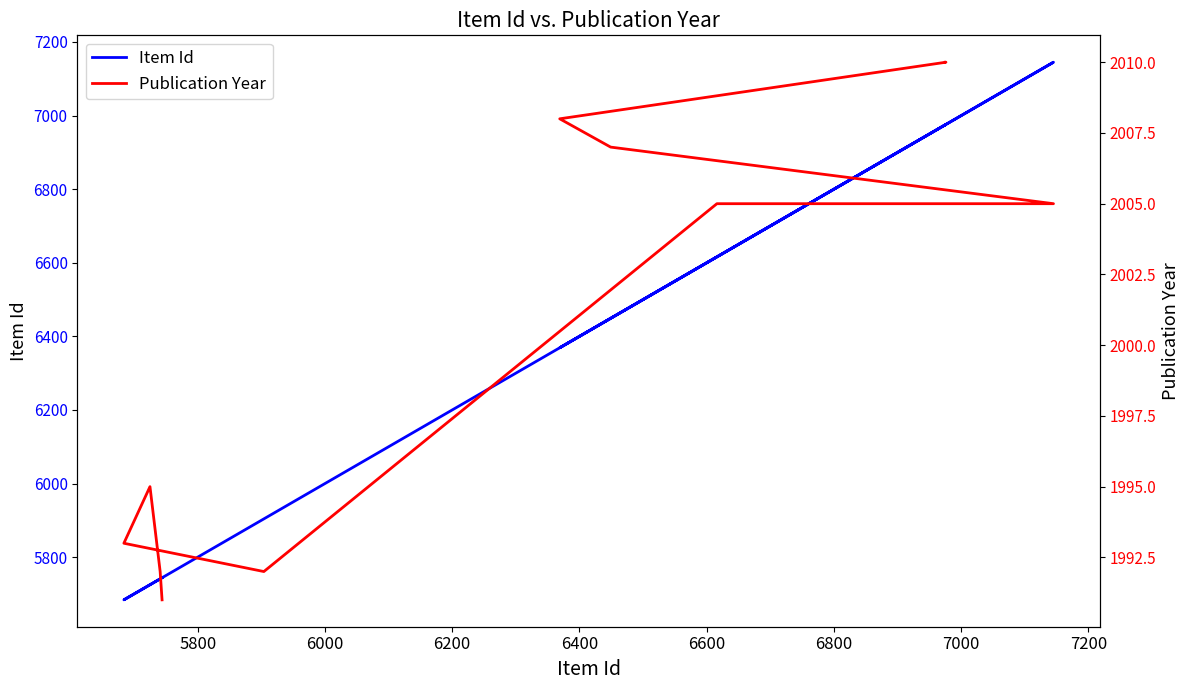

True or false: Item Id has more than 2 points higher than both neighbors.

False